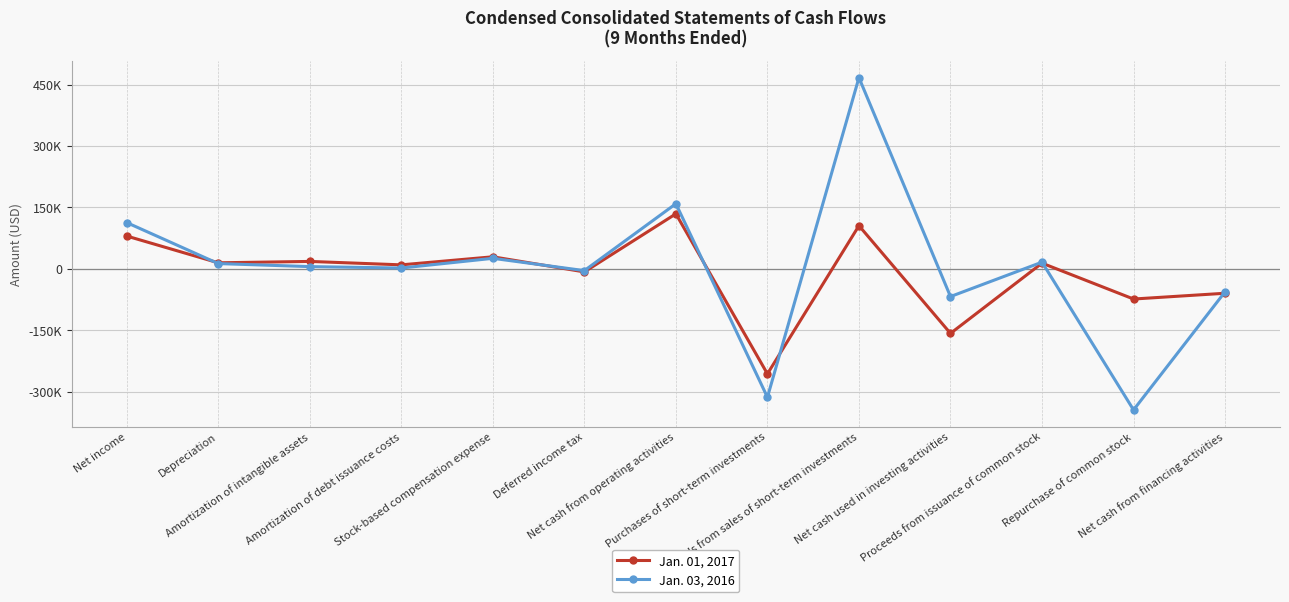

What is the total value across all series at Repurchase of common stock?

-417697